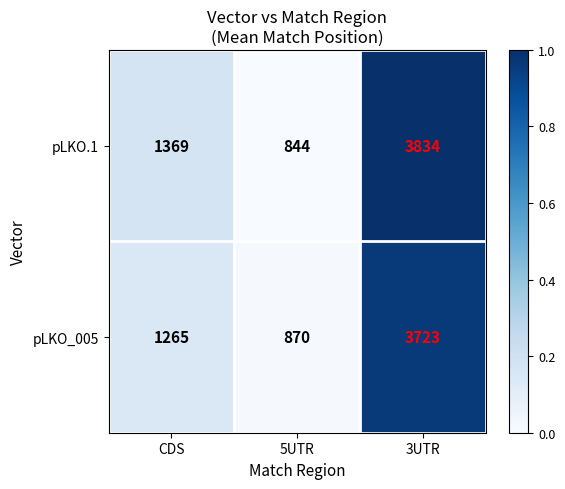

List the series in order of their overall mean, highest first.

pLKO.1, pLKO_005